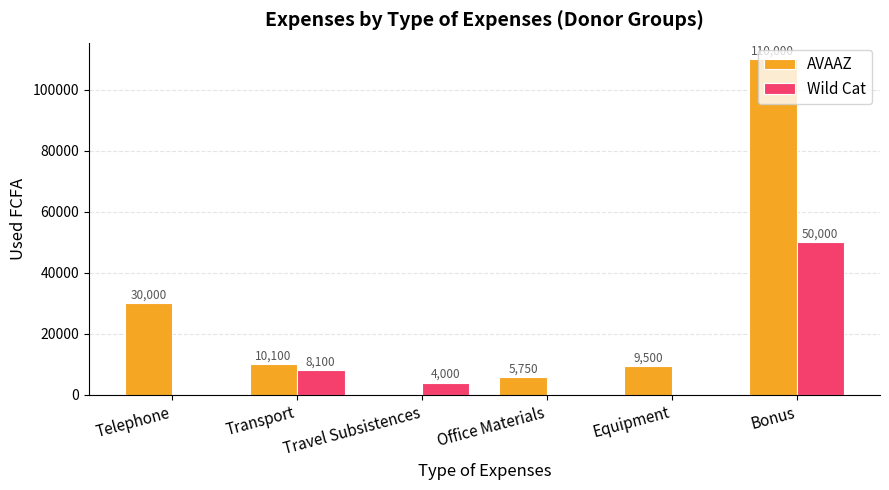

What is the sum of the Wild Cat values at Transport and Office Materials?

8100